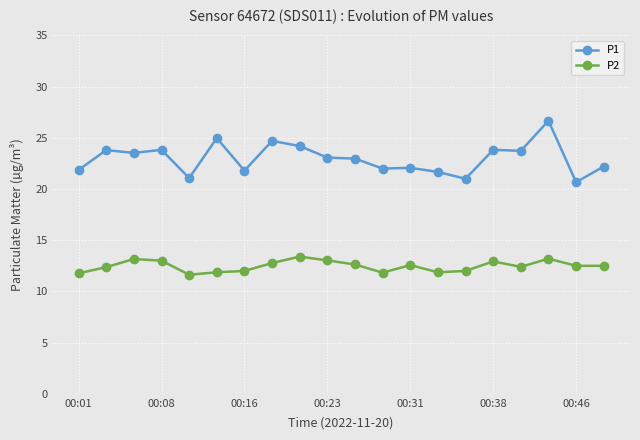

What is the value of the P1 point at the 6th from the left?

25.0